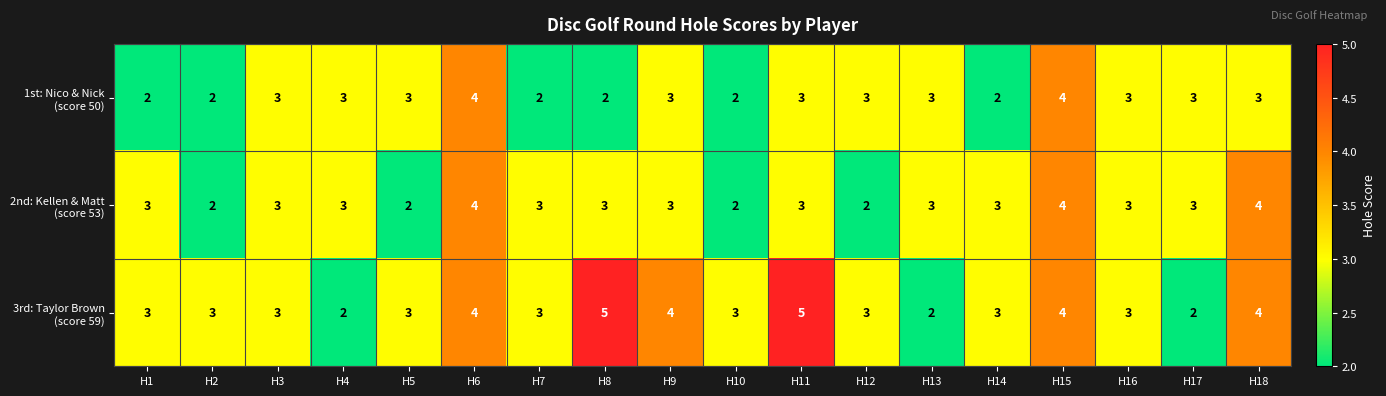

What is the difference between the highest and lowest values at H8?

3